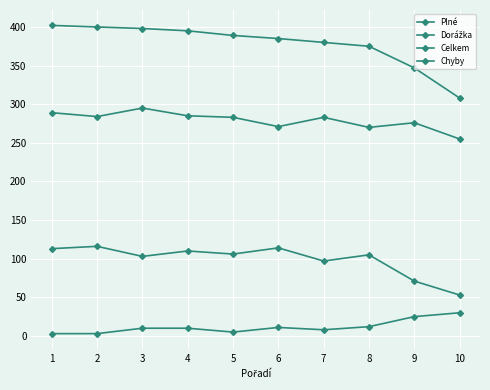

At which category is the sum across all series the highest?

1